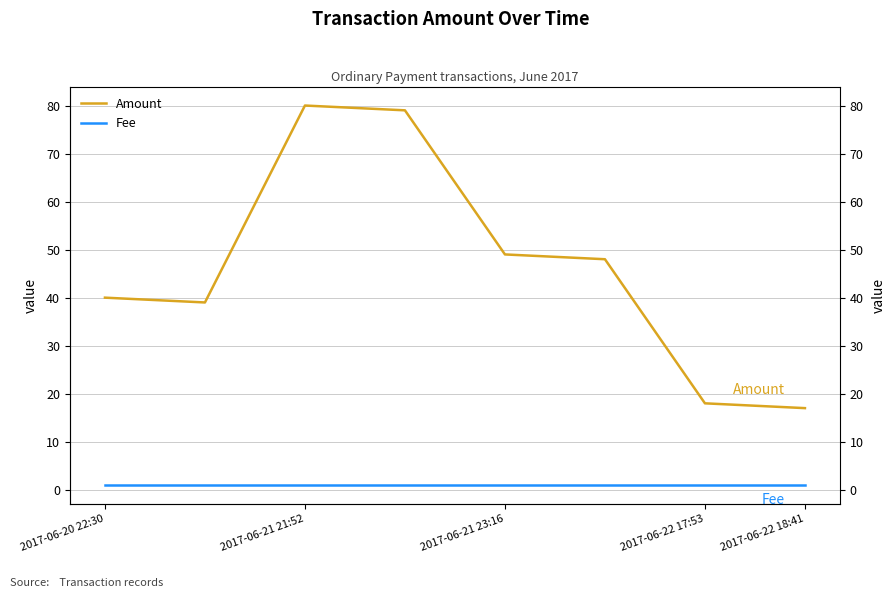

Which series has the largest total across all categories?

Amount